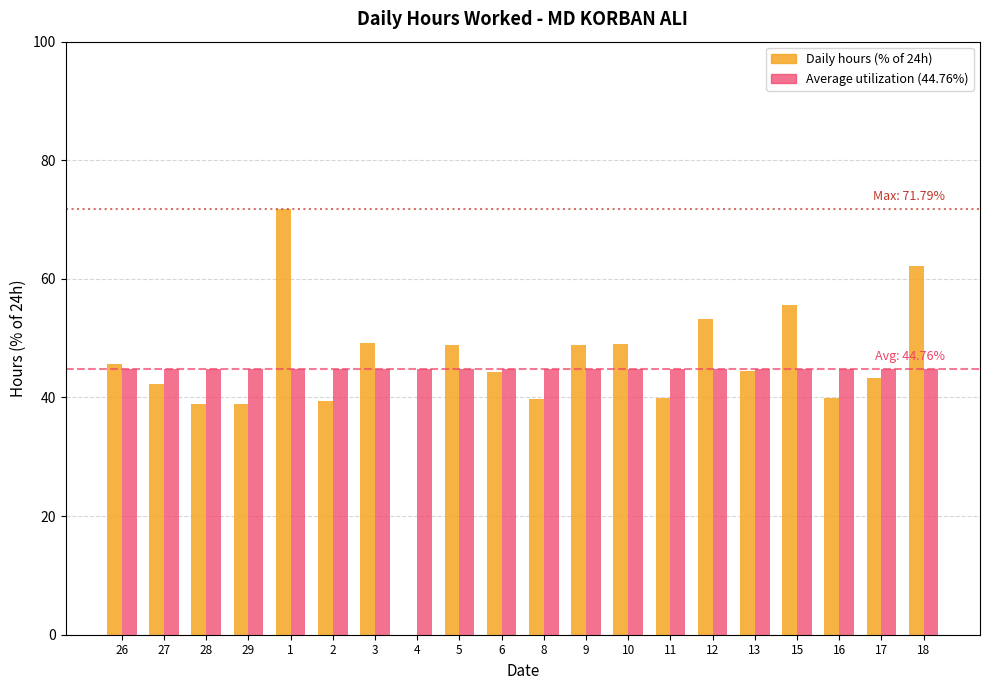

What is the average value of the Daily hours (% of 24h) series?

44.8